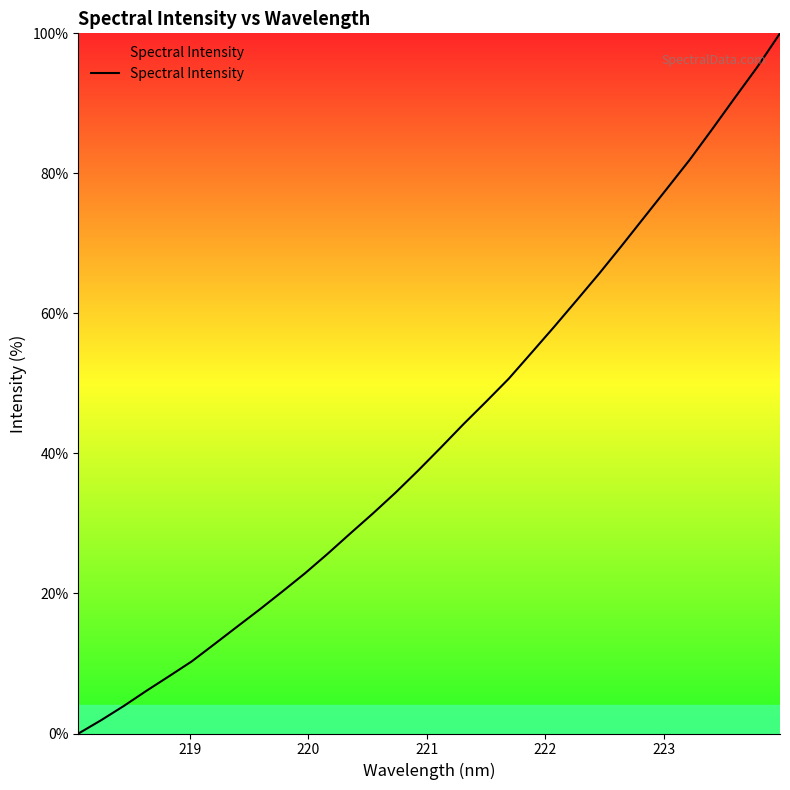

What is the difference between the maximum and minimum values?

100.0